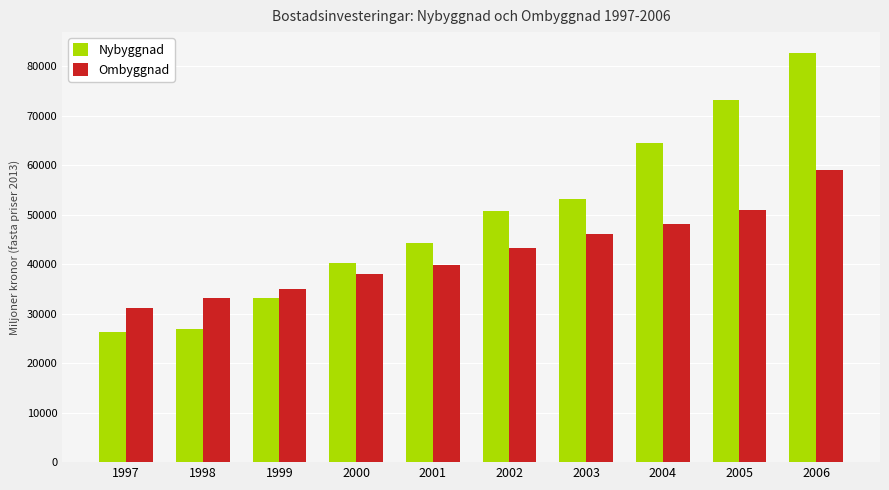

What is the highest value of the Nybyggnad series?

82716.8